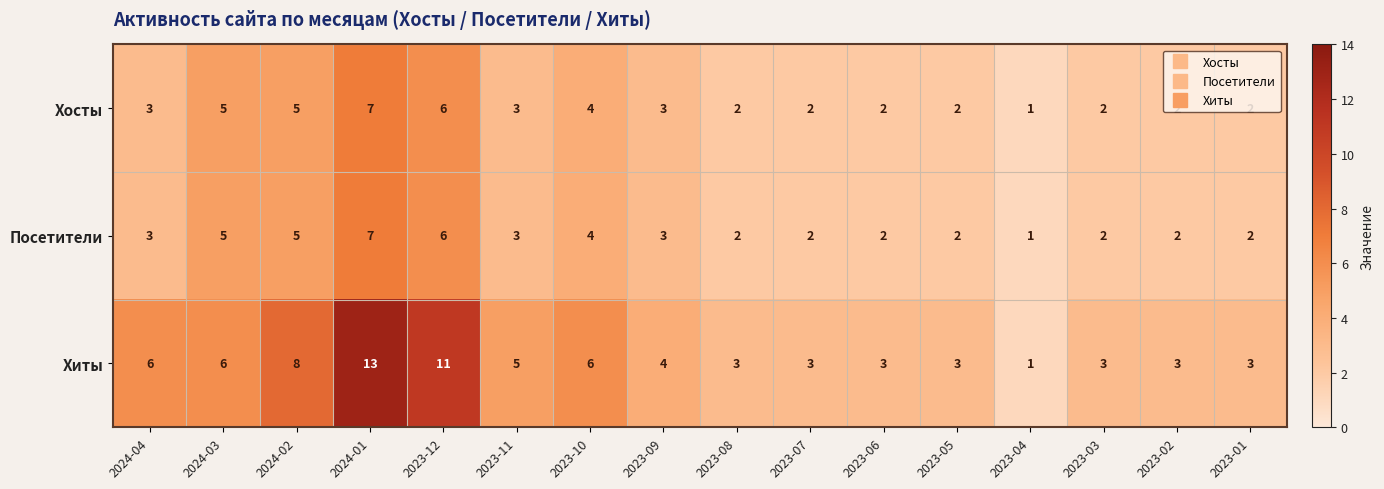

What is the difference between the maximum and minimum values in the Хосты series?

6